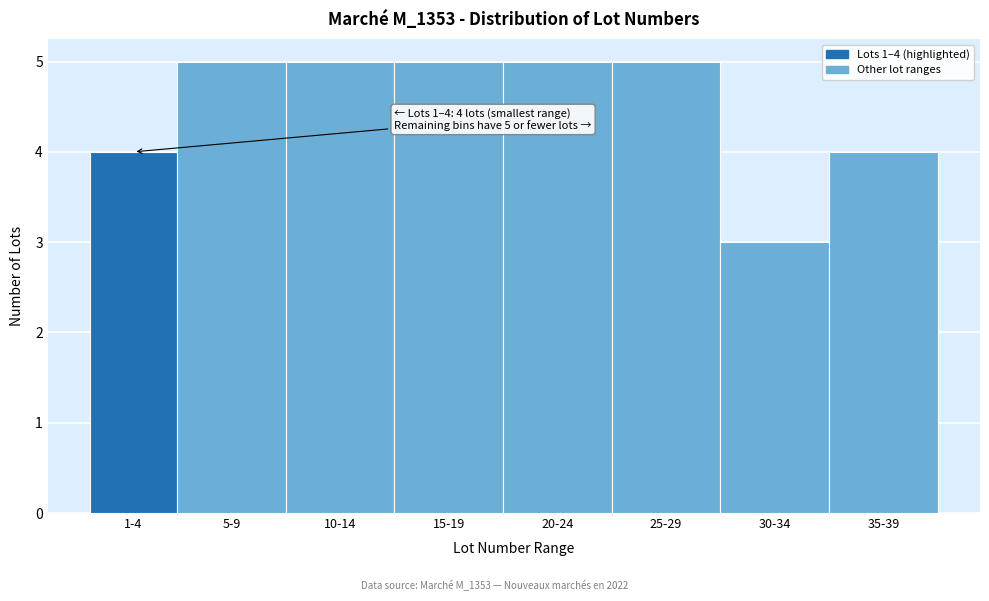

Reading left to right, transcribe all the data shown in this chart.

4	5	5	5	5	5	3	4